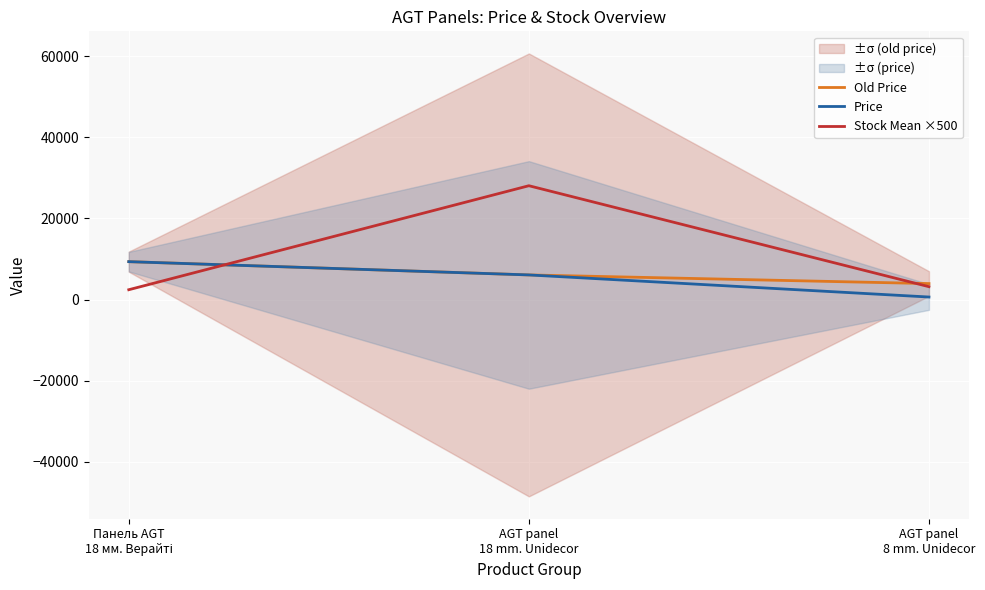

What is the label of the 3rd point from the right?

Панель AGT
18 мм. Верайті